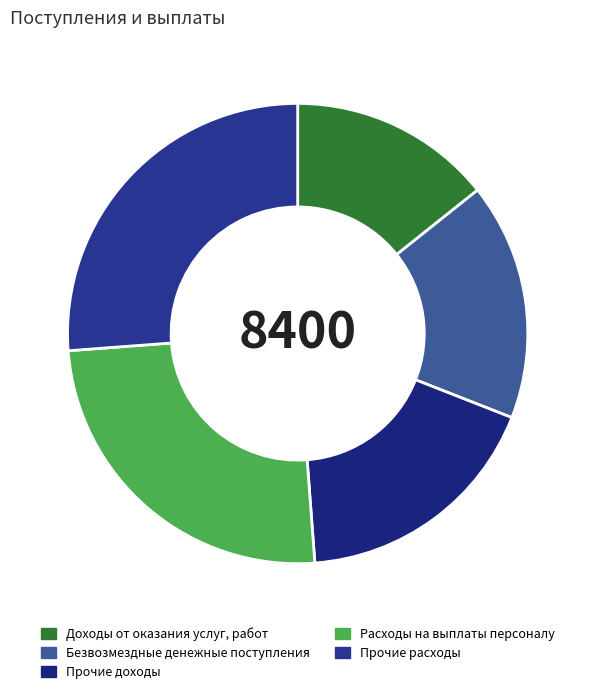

Does Расходы на выплаты персоналу account for over 50% of the chart?

No